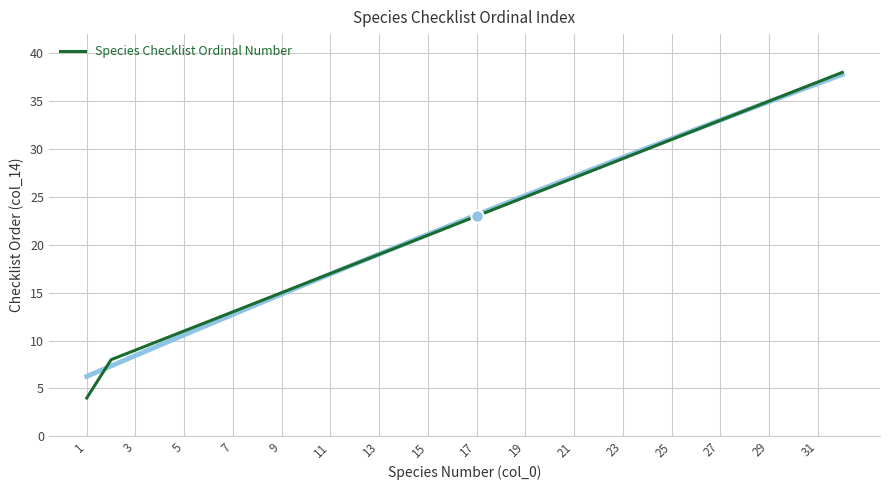

The value of Species Checklist Ordinal Number at 17 is 38. True or false?

False